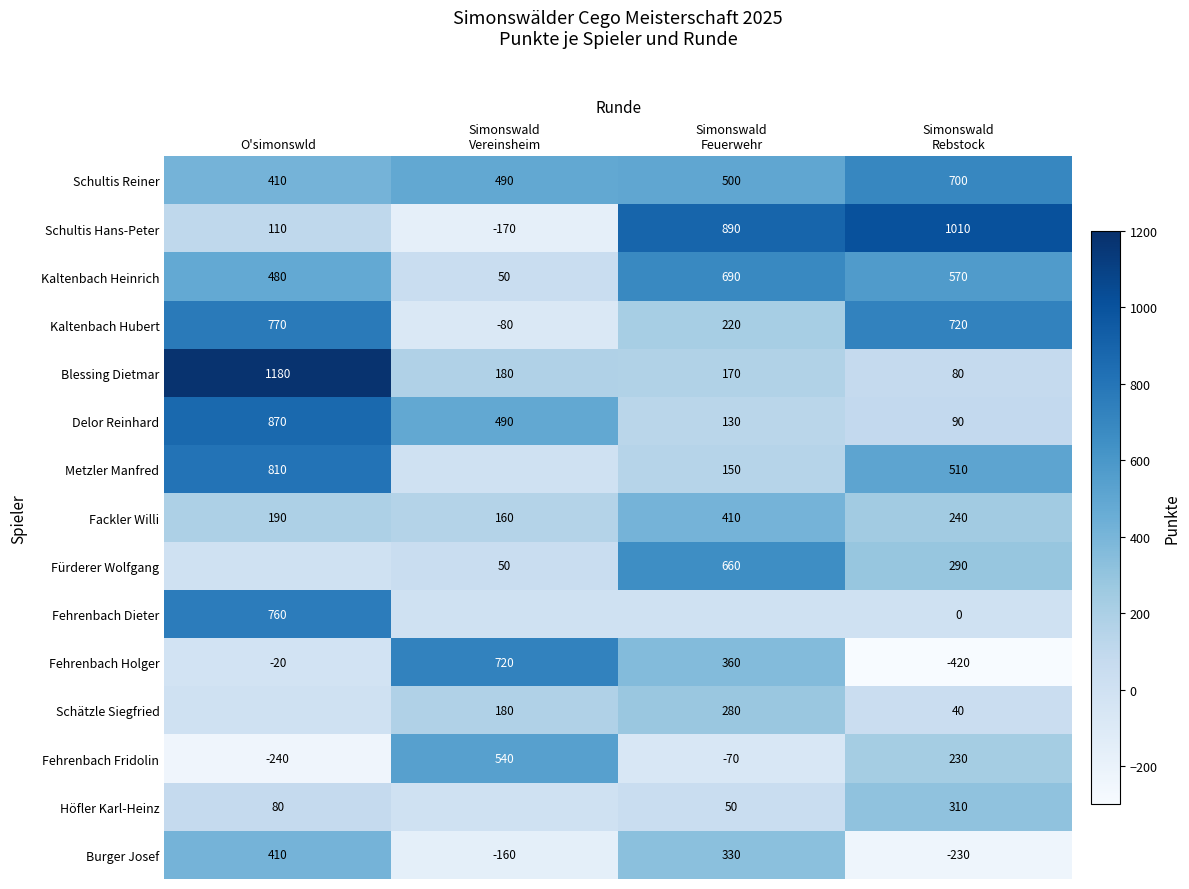

What is the approximate value of Schultis Reiner at O'simonswld, to the nearest 50?

400